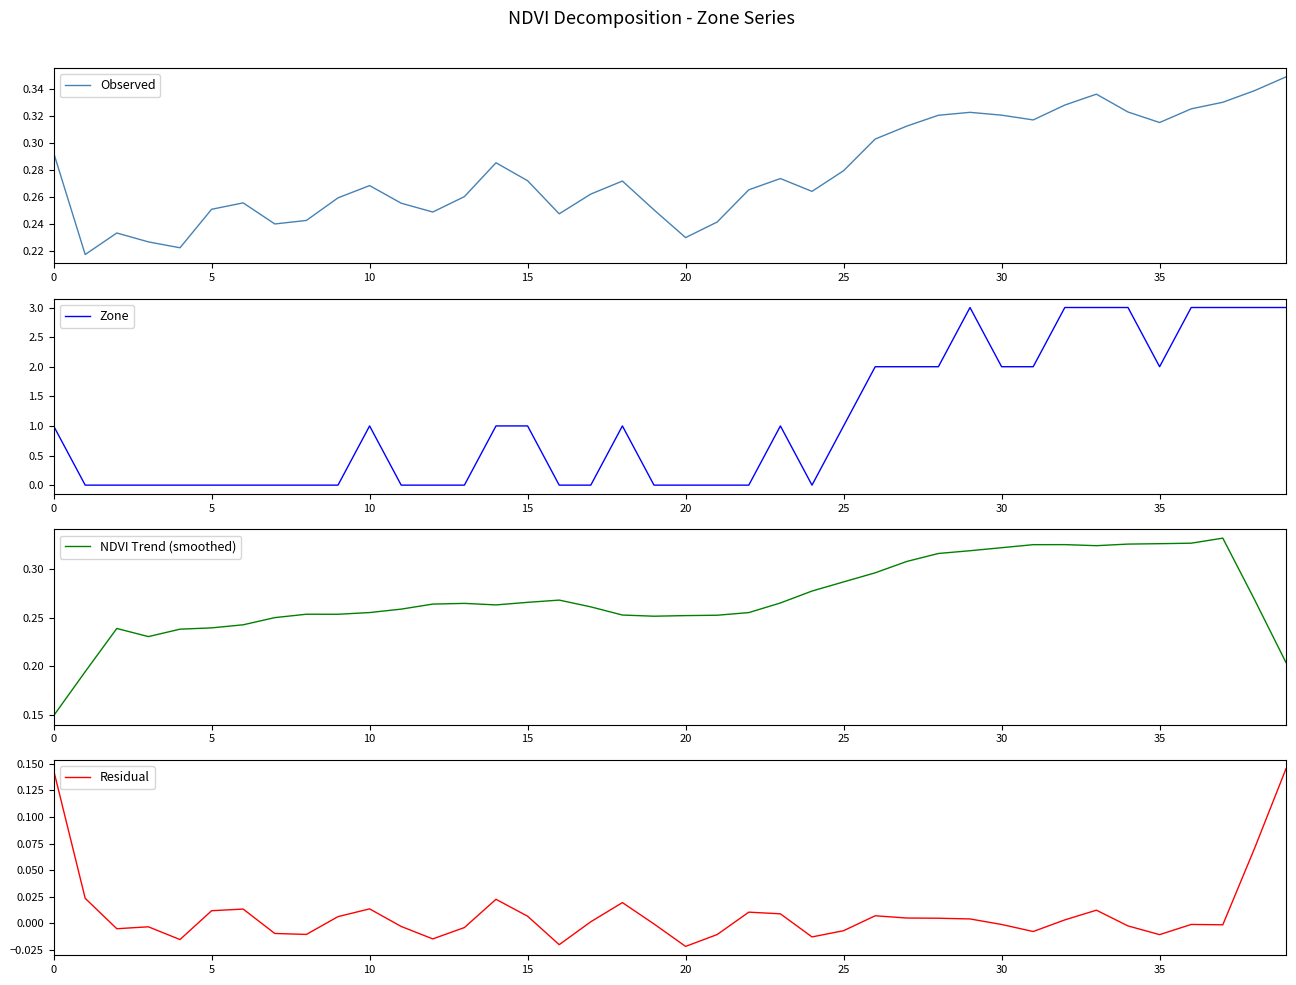

The Zone series shows 1 at 25. True or false?

True